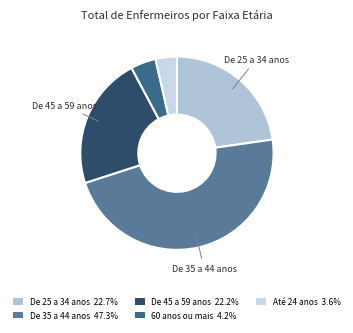

How many slices are in this pie chart?

5